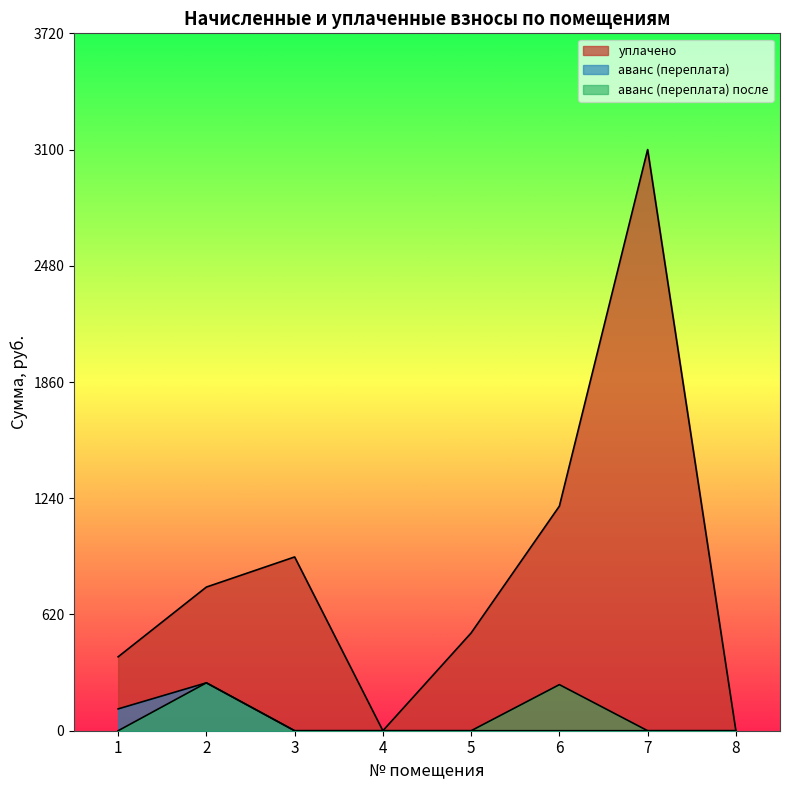

At which label is аванс (переплата) после closest to 127?

6